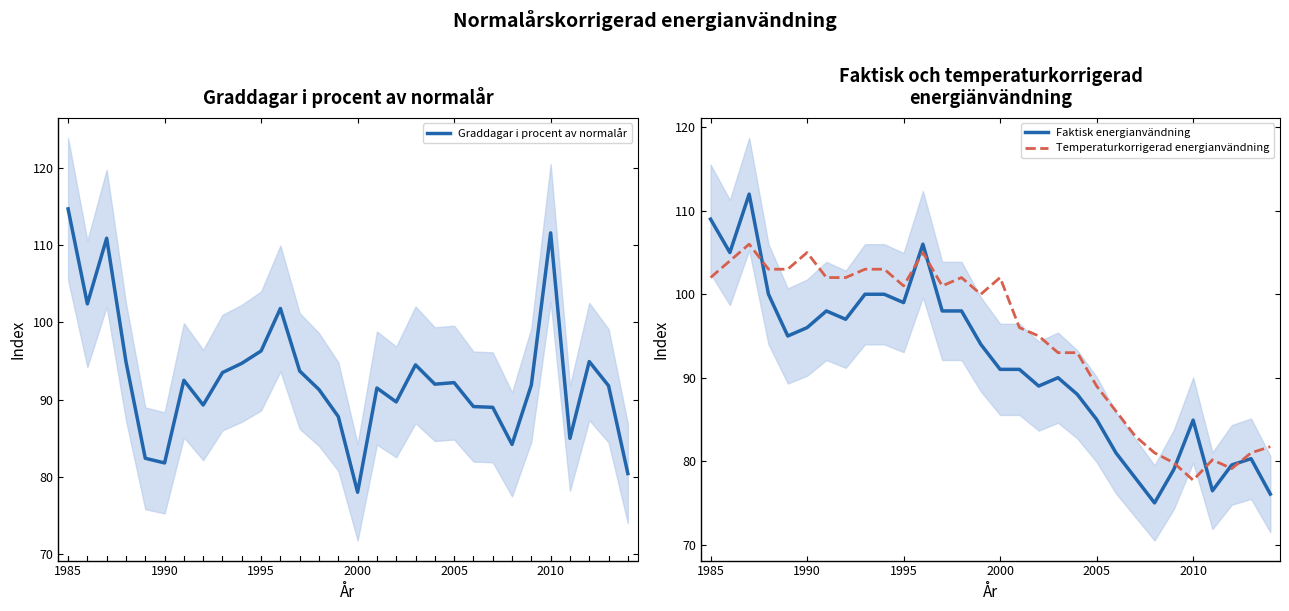

What is the maximum value for Temperaturkorrigerad energianvändning?

106.0